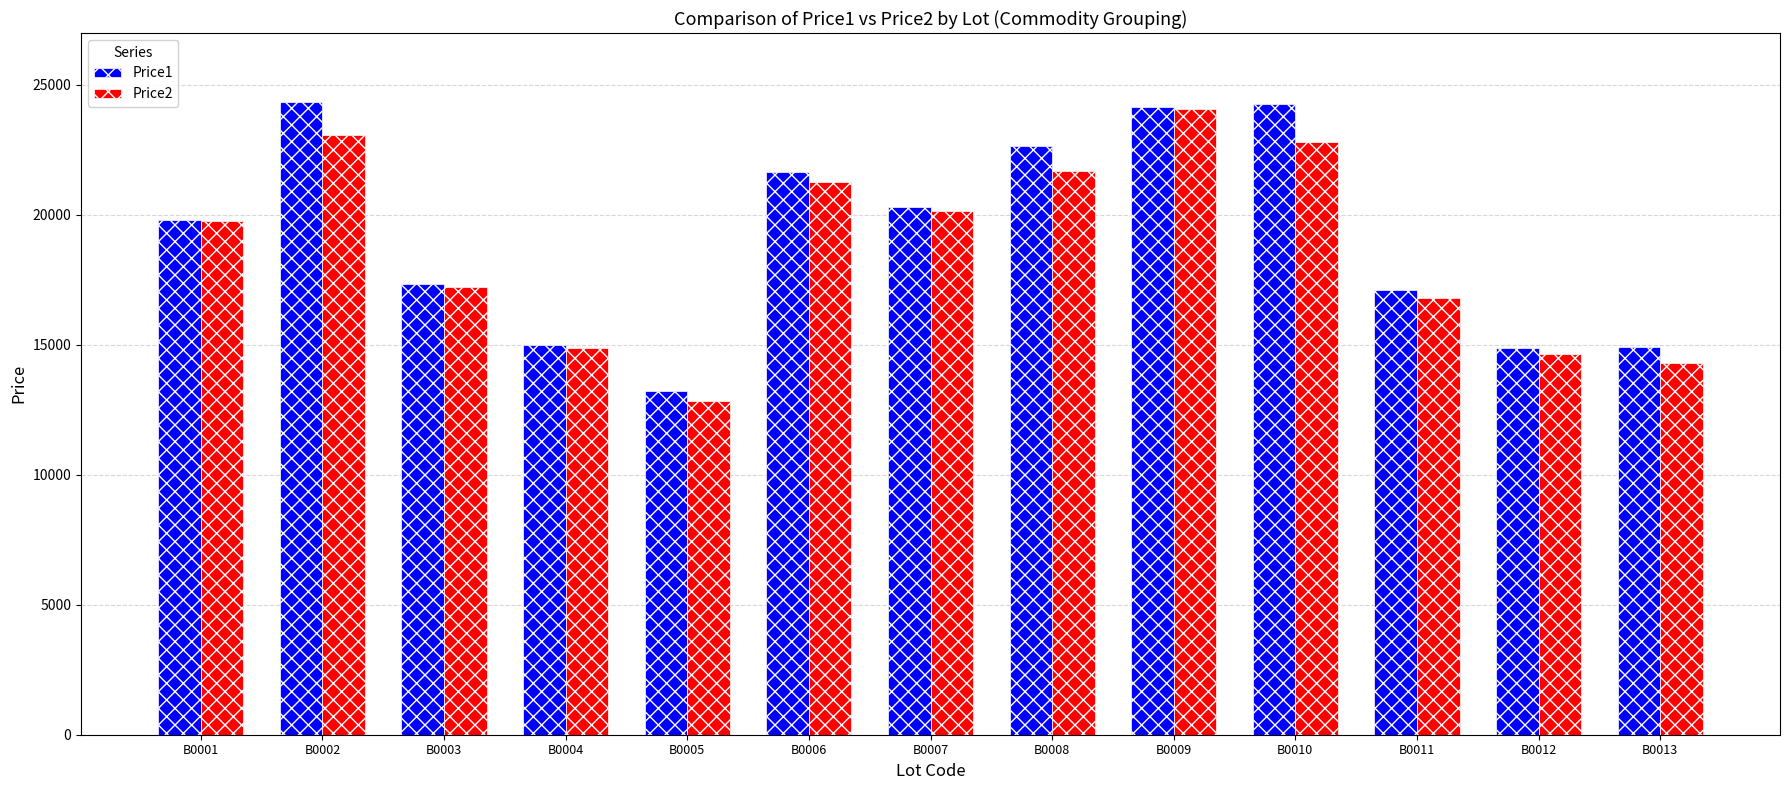

Rank the series by their maximum value, from lowest to highest.

Price2, Price1